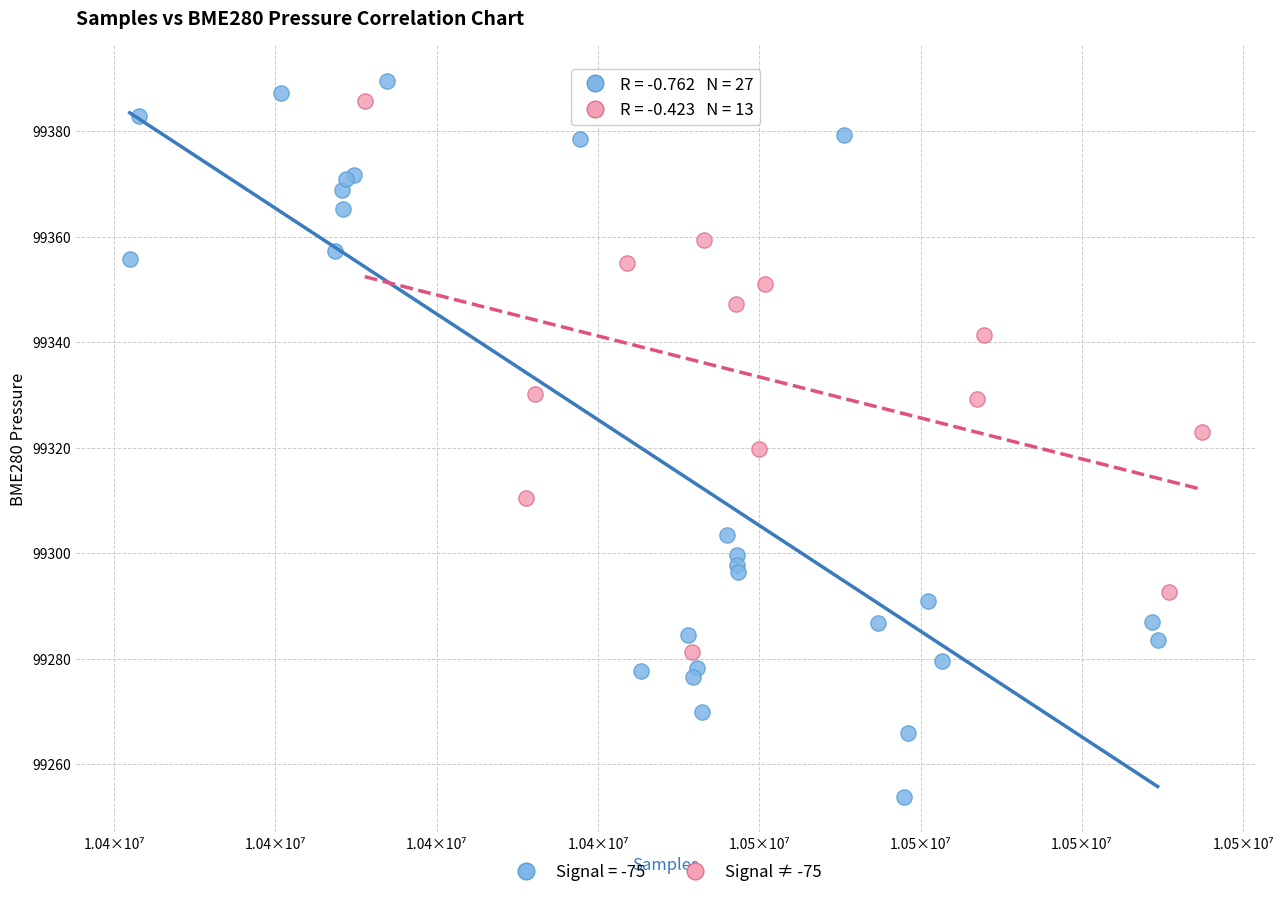

Which series reaches the minimum Y coordinate?

Signal = -75